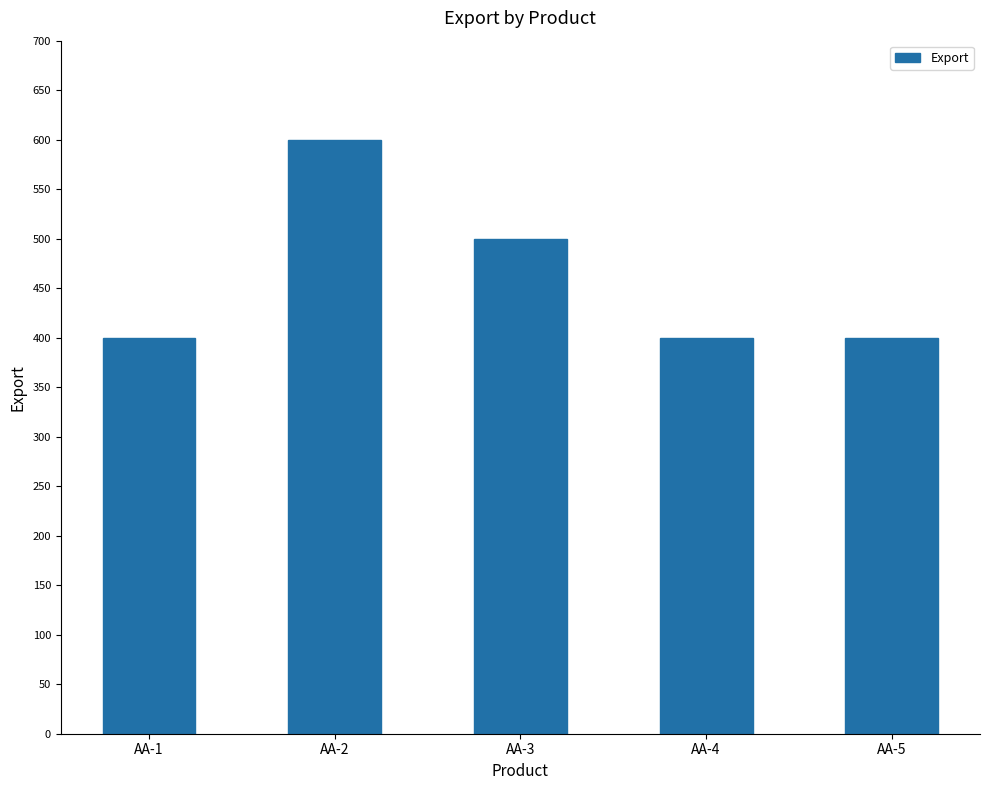

At which category does the chart reach its peak across all series?

AA-2